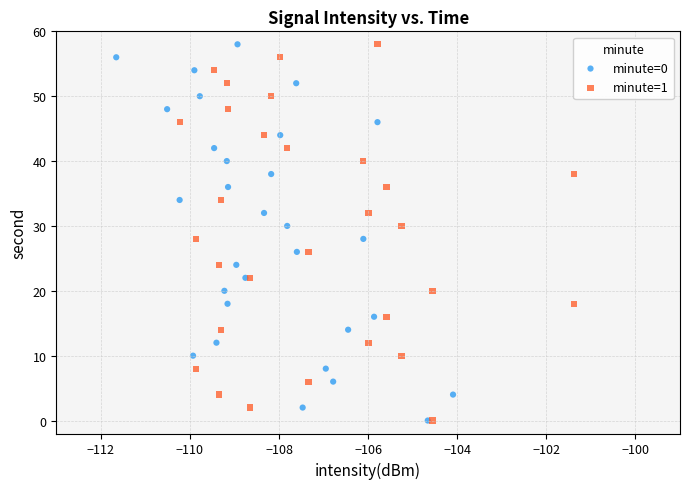

What are all the series names shown in the legend?

minute=0, minute=1